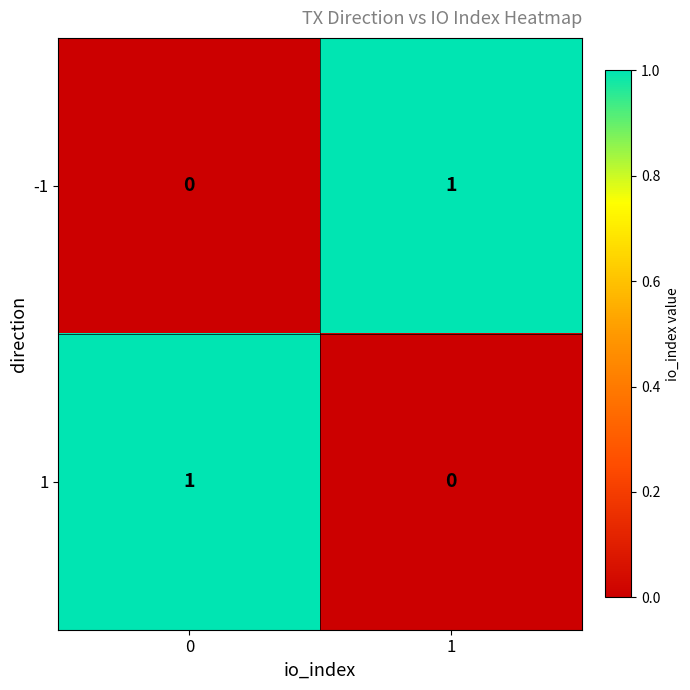

Is it true that -1 equals 0 at 1?

False